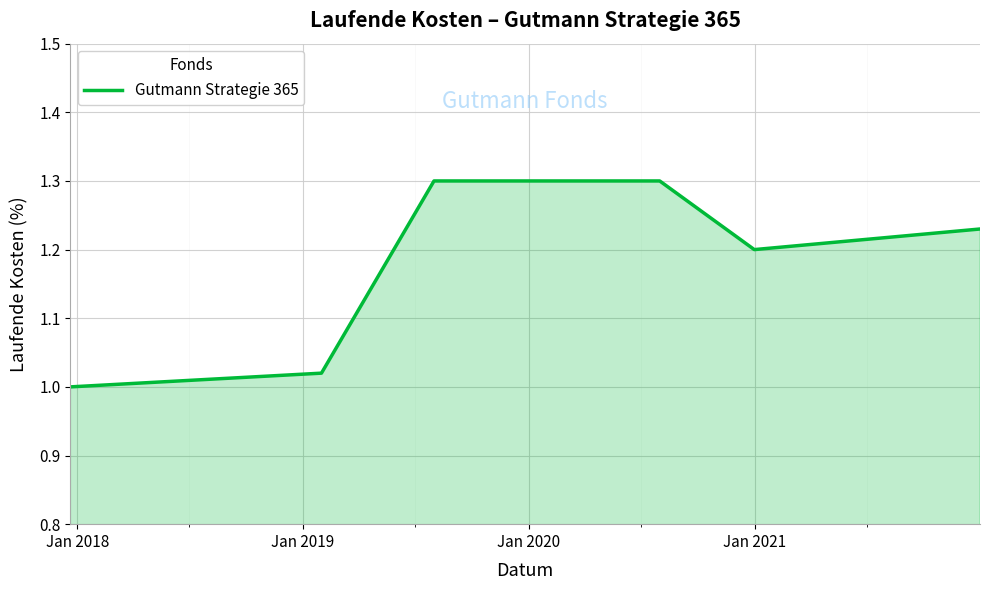

True or false: the data has more than 1 interior local peaks.

False